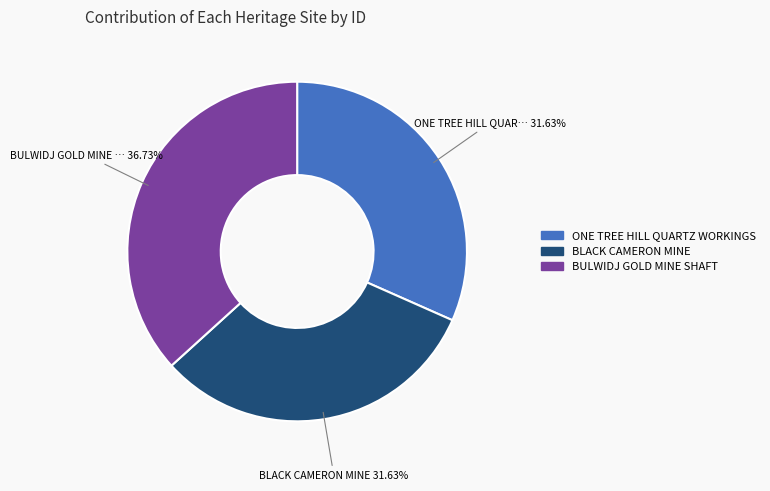

Does BULWIDJ GOLD MINE SHAFT represent more than half of the total?

No